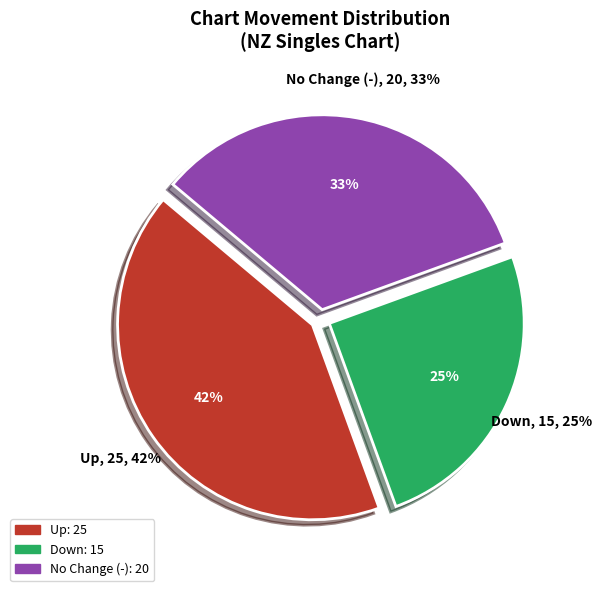

What is the change in value from up to -?

-5